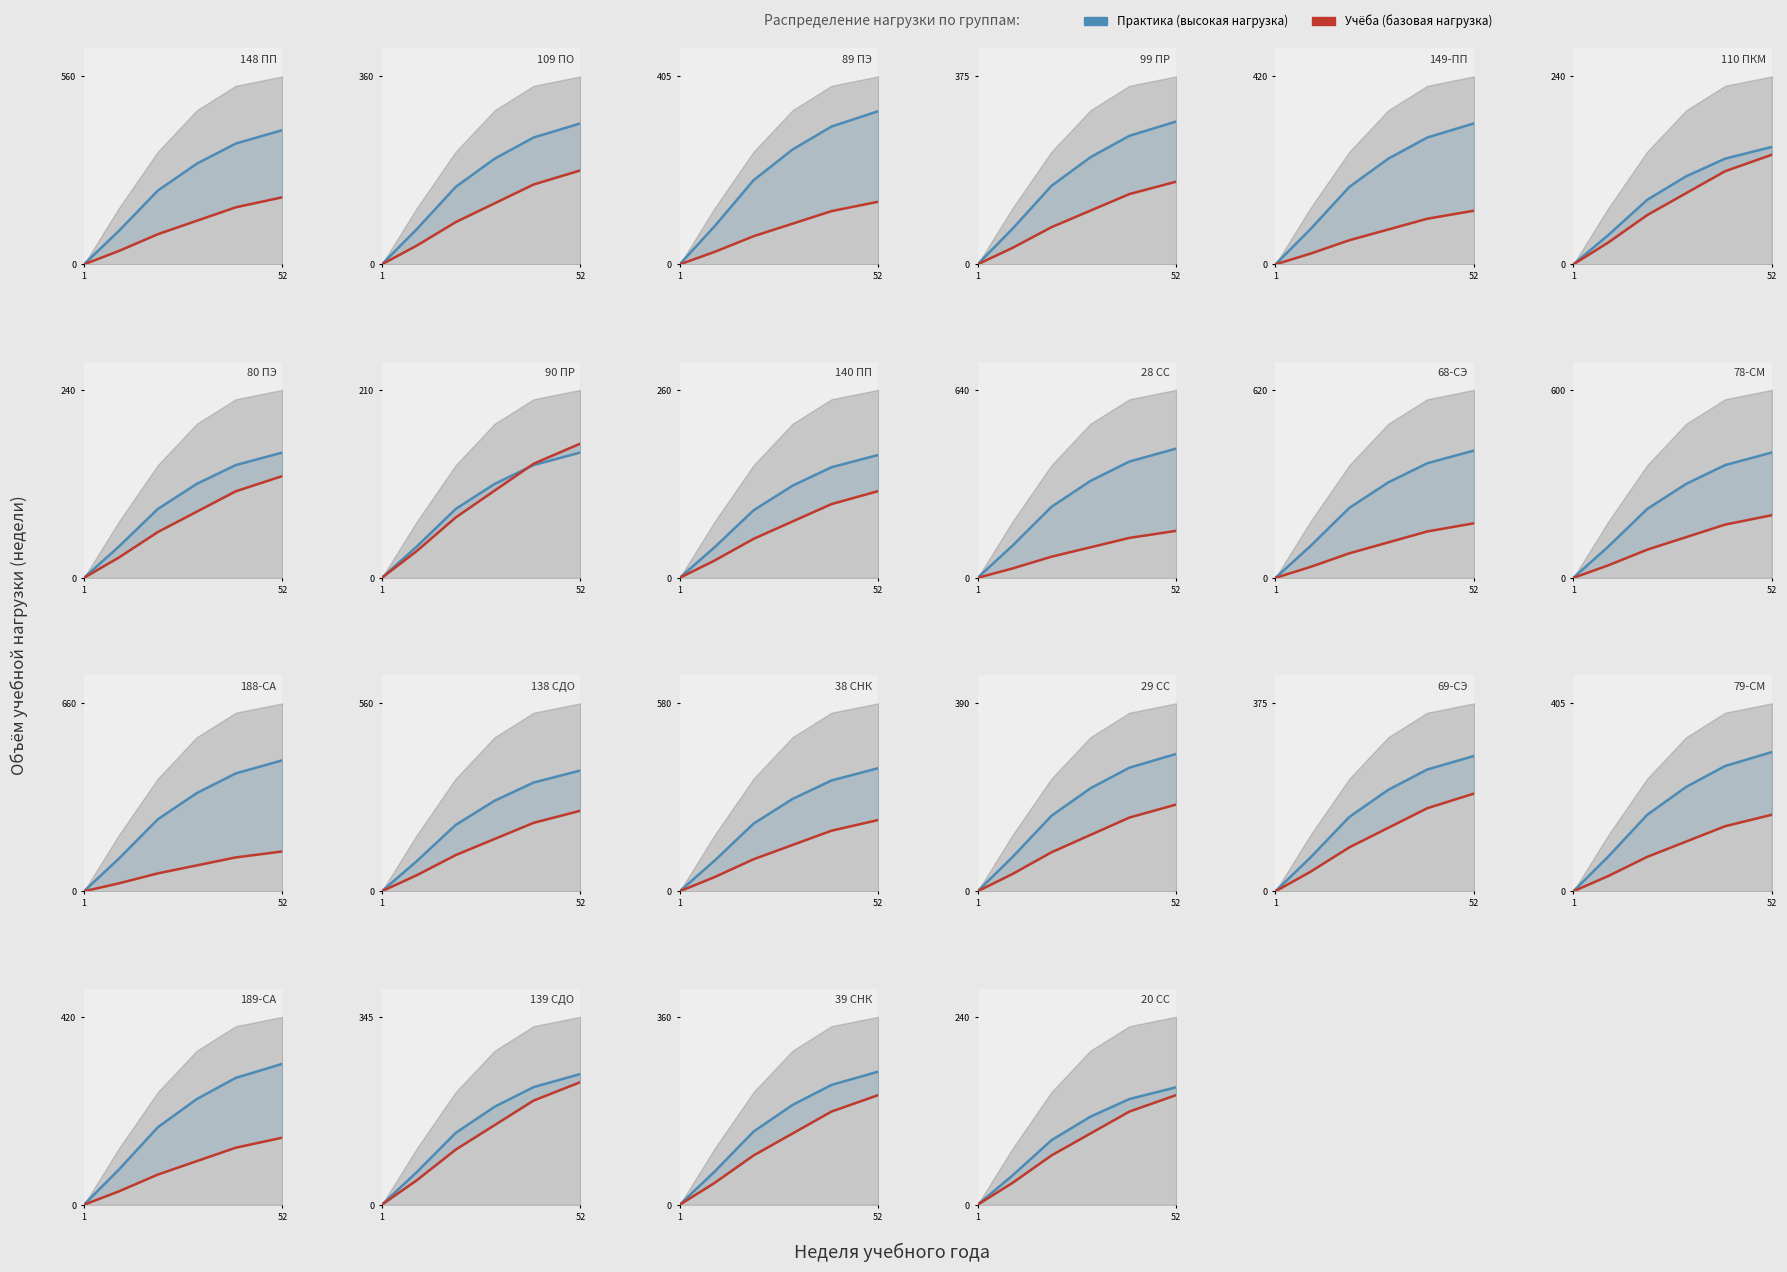

How many data points in Практика (высокая) are above 112?

3